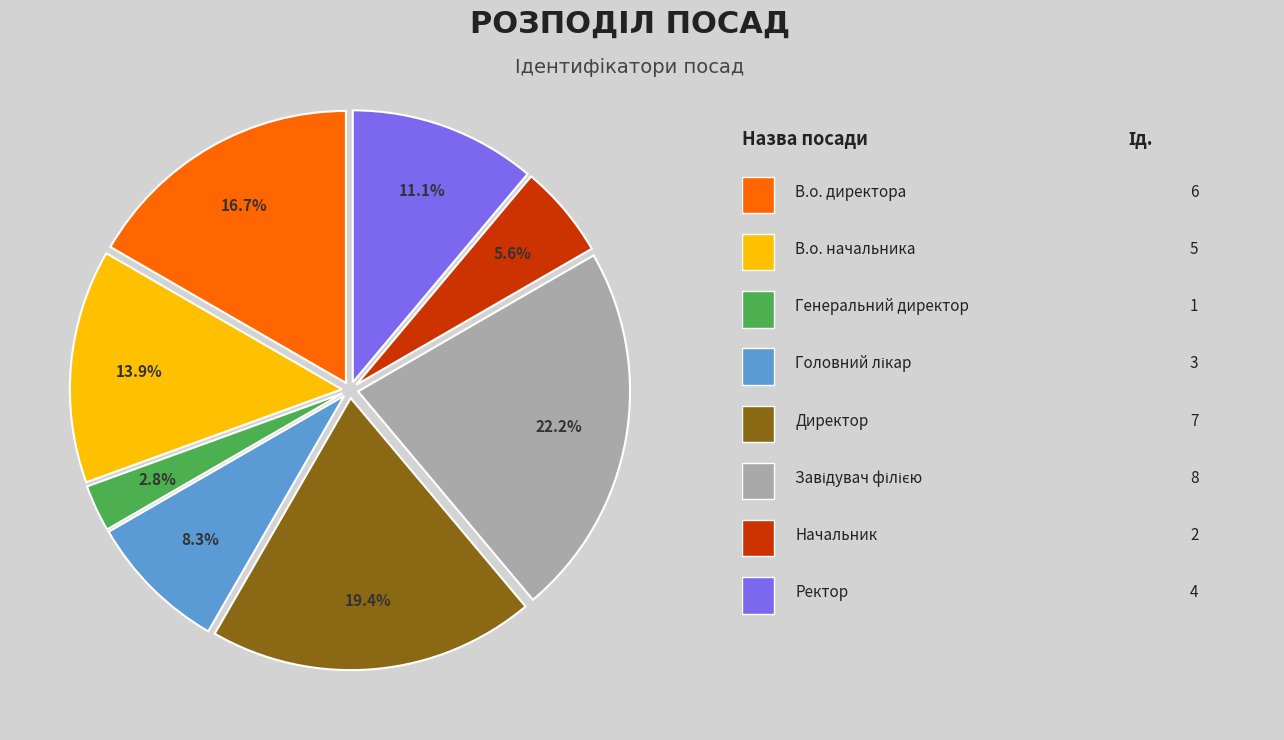

Is there any slice that represents more than half of the pie?

No